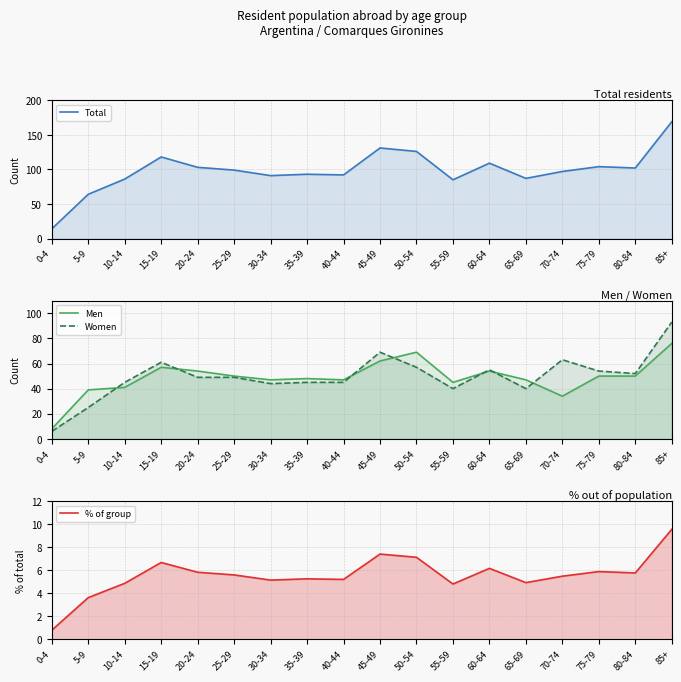

Reading left to right, what are all the values shown in this chart?

Total: 0-4=14.0	5-9=64.0	10-14=86.0	15-19=118.0	20-24=103.0	25-29=99.0	30-34=91.0	35-39=93.0	40-44=92.0	45-49=131.0	50-54=126.0	55-59=85.0	60-64=109.0	65-69=87.0	70-74=97.0	75-79=104.0	80-84=102.0	85+=169.0
Men: 0-4=8.0	5-9=39.0	10-14=41.0	15-19=57.0	20-24=54.0	25-29=50.0	30-34=47.0	35-39=48.0	40-44=47.0	45-49=62.0	50-54=69.0	55-59=45.0	60-64=54.0	65-69=47.0	70-74=34.0	75-79=50.0	80-84=50.0	85+=76.0
Women: 0-4=6.0	5-9=25.0	10-14=45.0	15-19=61.0	20-24=49.0	25-29=49.0	30-34=44.0	35-39=45.0	40-44=45.0	45-49=69.0	50-54=57.0	55-59=40.0	60-64=55.0	65-69=40.0	70-74=63.0	75-79=54.0	80-84=52.0	85+=93.0
% of group: 0-4=0.8	5-9=3.6	10-14=4.9	15-19=6.7	20-24=5.8	25-29=5.6	30-34=5.1	35-39=5.2	40-44=5.2	45-49=7.4	50-54=7.1	55-59=4.8	60-64=6.2	65-69=4.9	70-74=5.5	75-79=5.9	80-84=5.8	85+=9.6